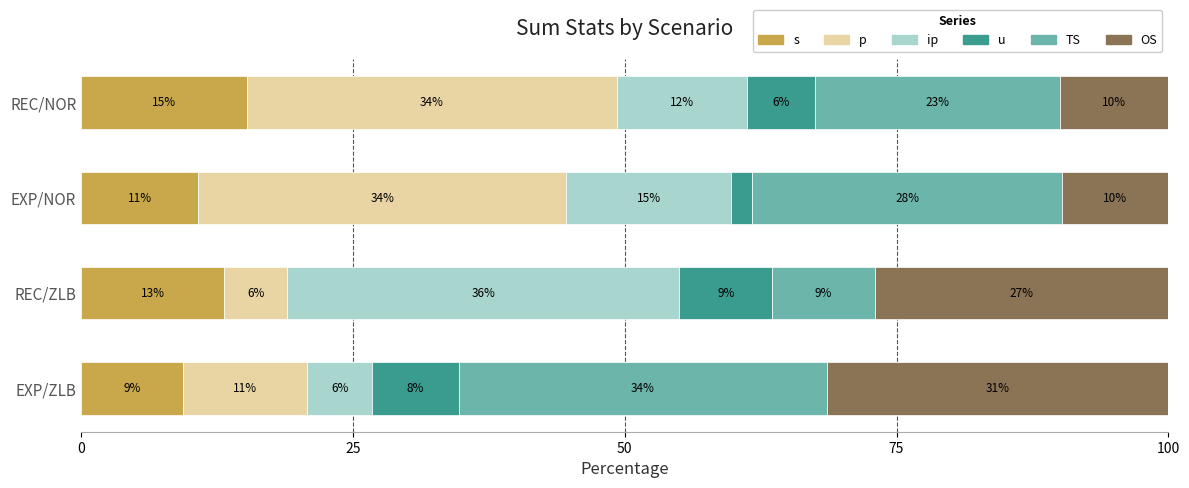

What are all the series names shown in the legend?

s, p, ip, u, TS, OS